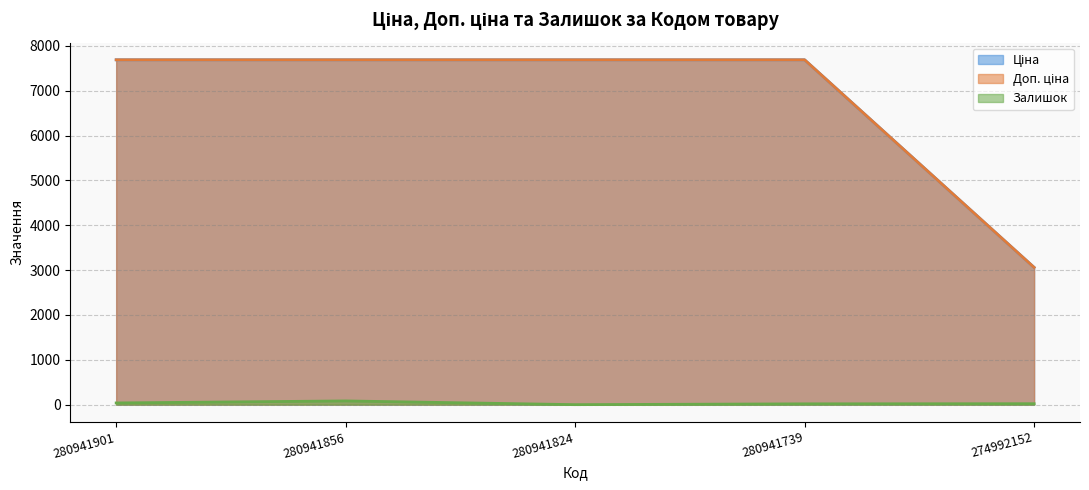

True or false: Залишок and Доп. ціна cross at least once.

False